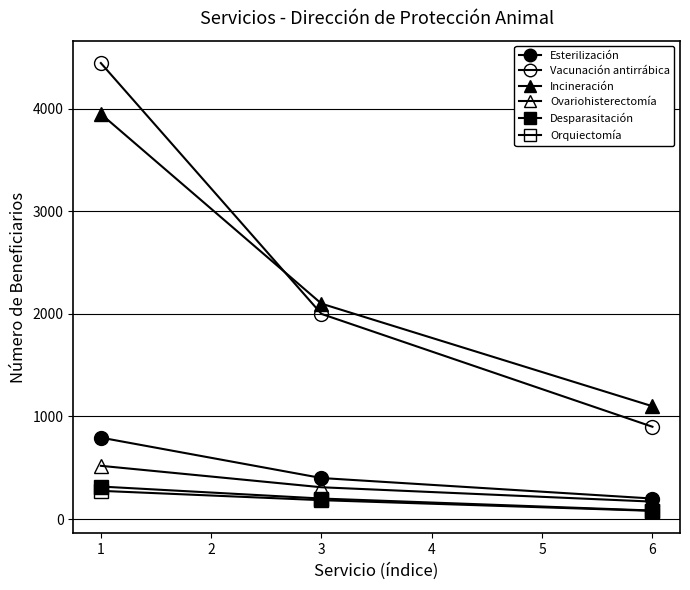

How many lines are shown in the chart?

6